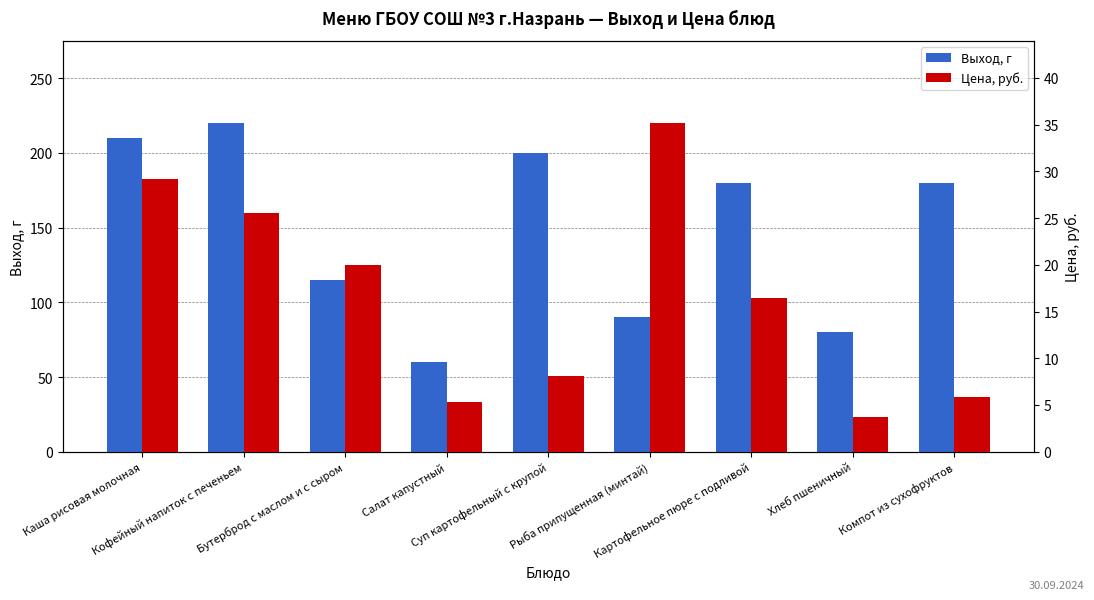

How many bars are there in total?

18